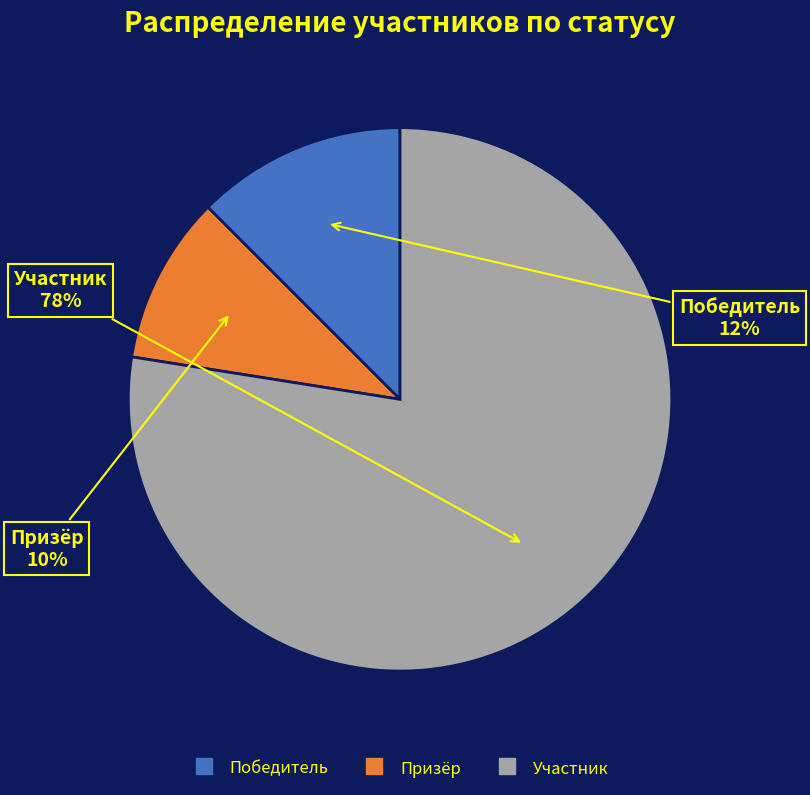

Which has a higher value, Победитель or Призёр?

Победитель